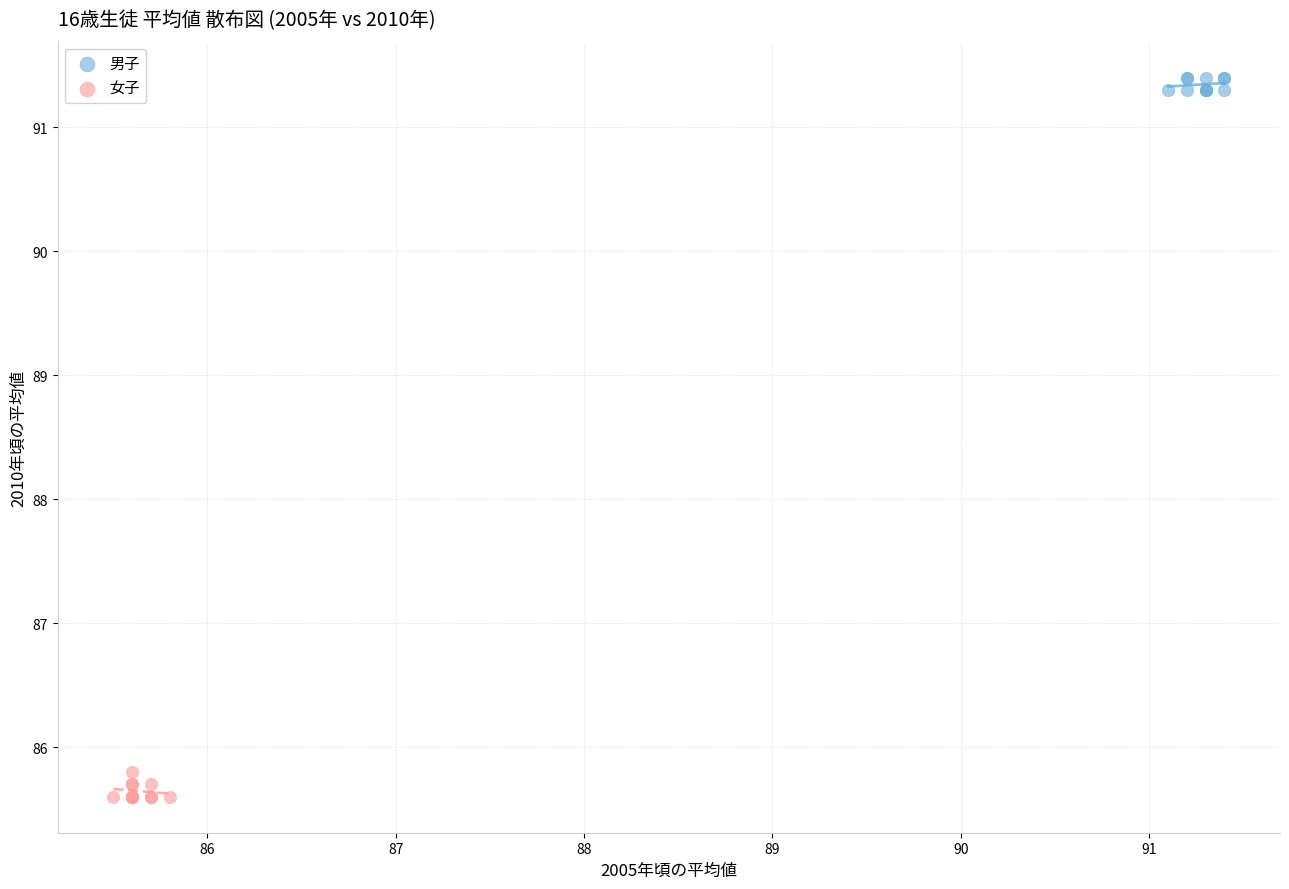

Which series contains the highest Y value?

男子